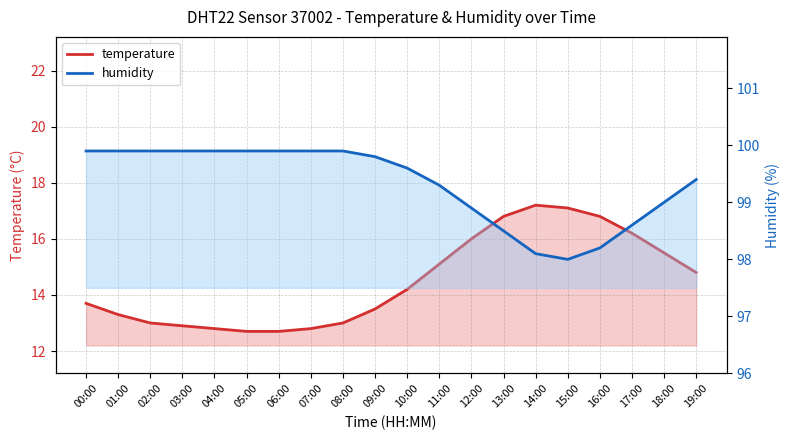

At 08:00, list the series in order from largest to smallest.

humidity, temperature